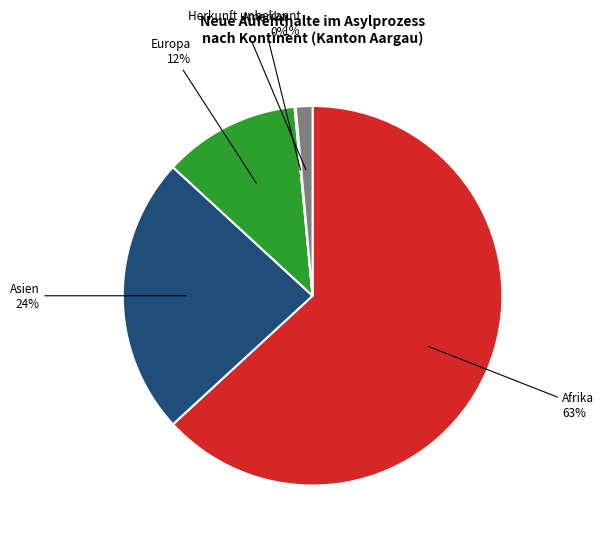

Is there a majority slice in this chart?

Yes